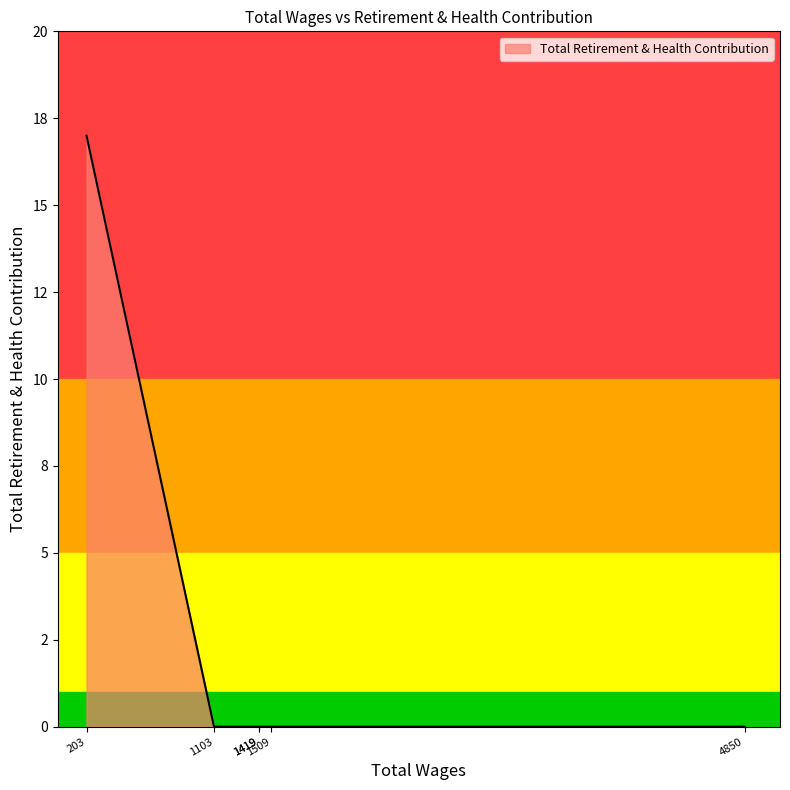

Rank the categories by value from lowest to highest.

4850.0, 1509.0, 1419.0, 1419.0, 1103.0, 203.0